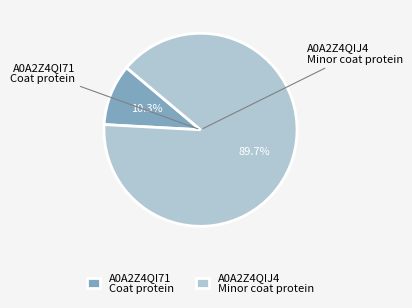

Is A0A2Z4QI71 Coat protein the majority of the pie?

No